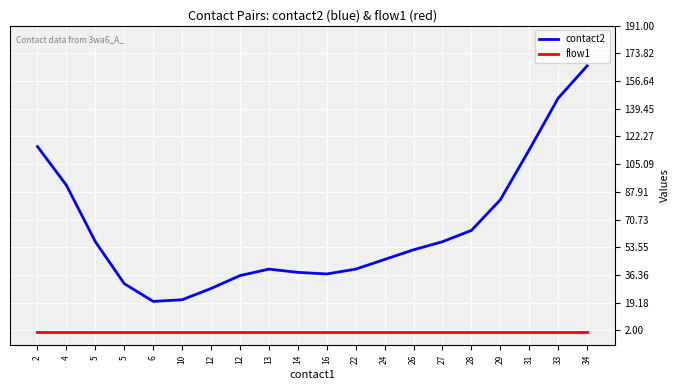

Rank the series at 13 from lowest to highest value.

flow1, contact2